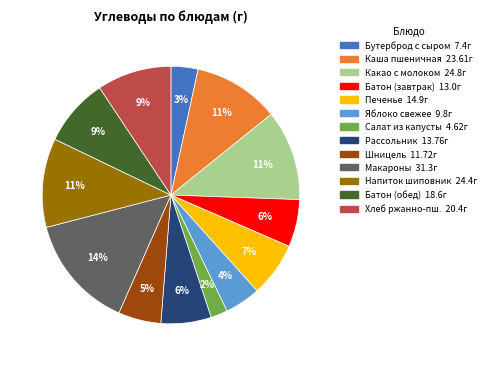

To the nearest percent, what is the average slice percentage?

8%